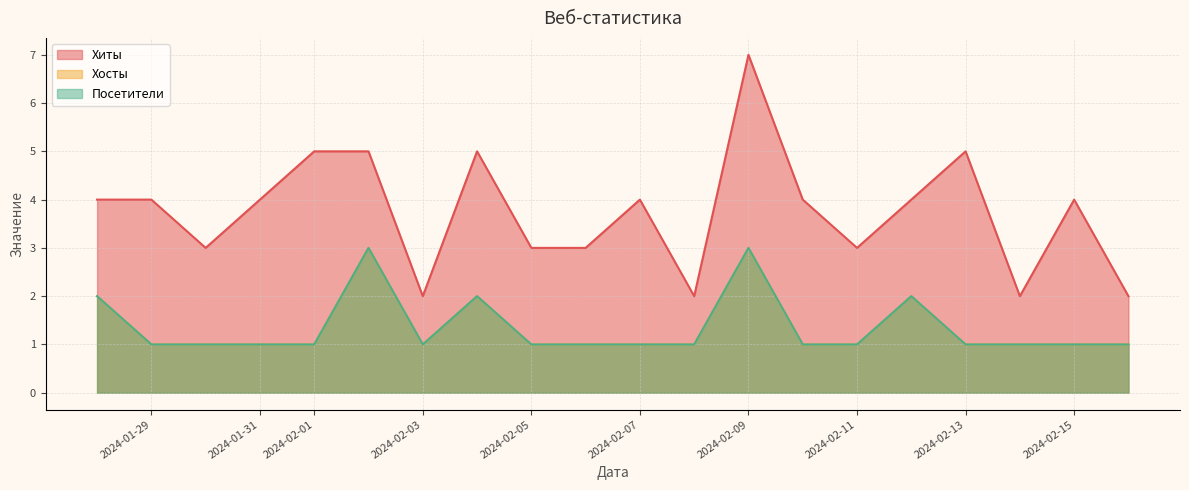

Is the value of Хиты at 2024-01-30 greater than the value of Хосты at 2024-01-28?

Yes